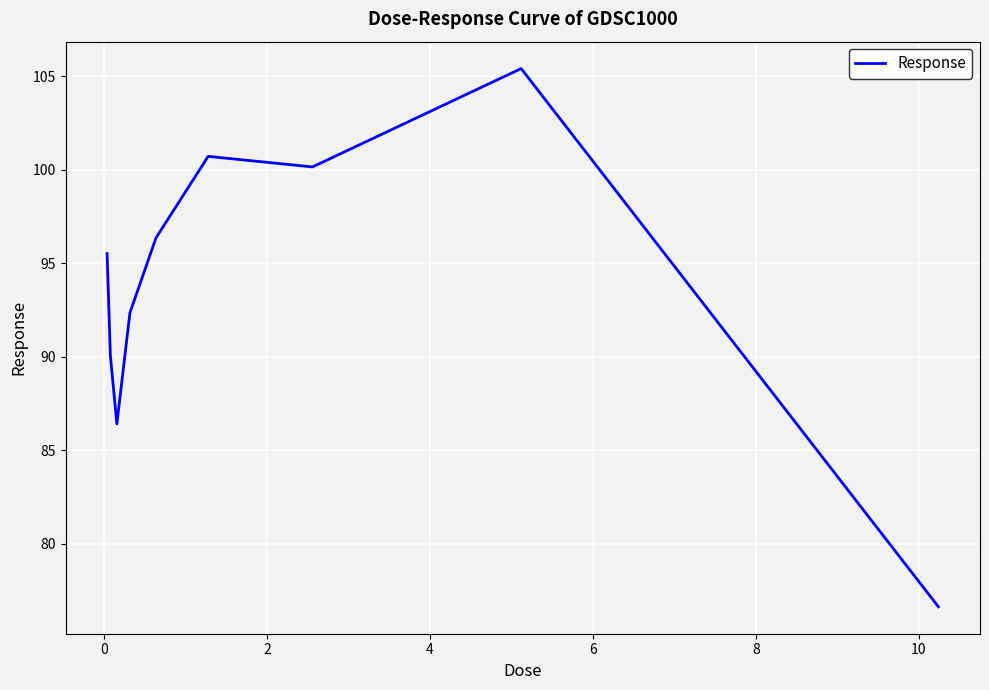

What is the maximum value shown in the chart?

105.4